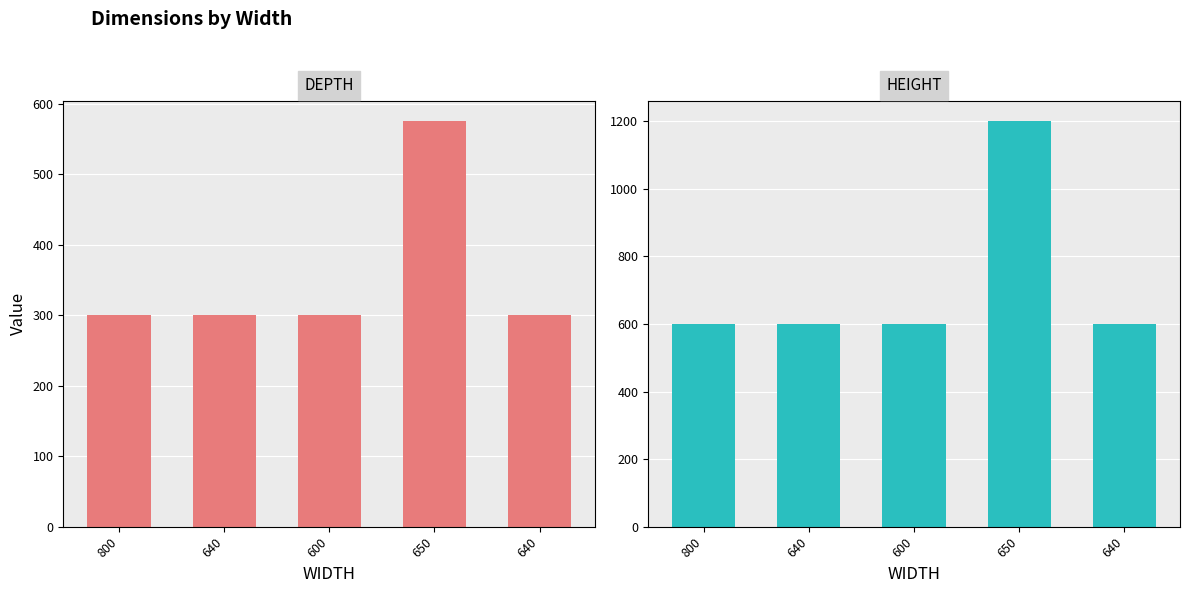

The value of HEIGHT at 600 is 600. True or false?

True